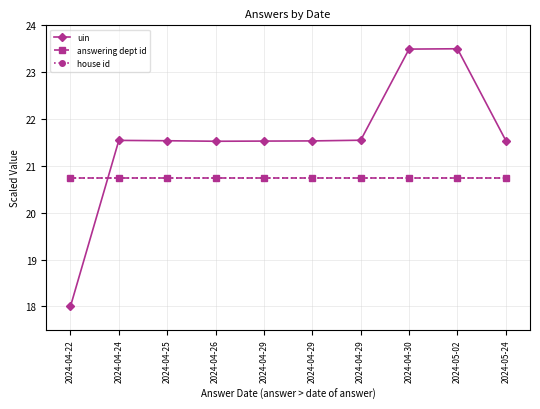

Reading right to left, extract all data points from this chart.

uin: 2024-05-24=21.5	2024-05-02=23.5	2024-04-30=23.5	2024-04-29=21.5	2024-04-29=21.5	2024-04-29=21.5	2024-04-26=21.5	2024-04-25=21.5	2024-04-24=21.5	2024-04-22=18.0
answering dept id: 2024-05-24=20.8	2024-05-02=20.8	2024-04-30=20.8	2024-04-29=20.8	2024-04-29=20.8	2024-04-29=20.8	2024-04-26=20.8	2024-04-25=20.8	2024-04-24=20.8	2024-04-22=20.8
house id: 2024-05-24=20.8	2024-05-02=20.8	2024-04-30=20.8	2024-04-29=20.8	2024-04-29=20.8	2024-04-29=20.8	2024-04-26=20.8	2024-04-25=20.8	2024-04-24=20.8	2024-04-22=20.8